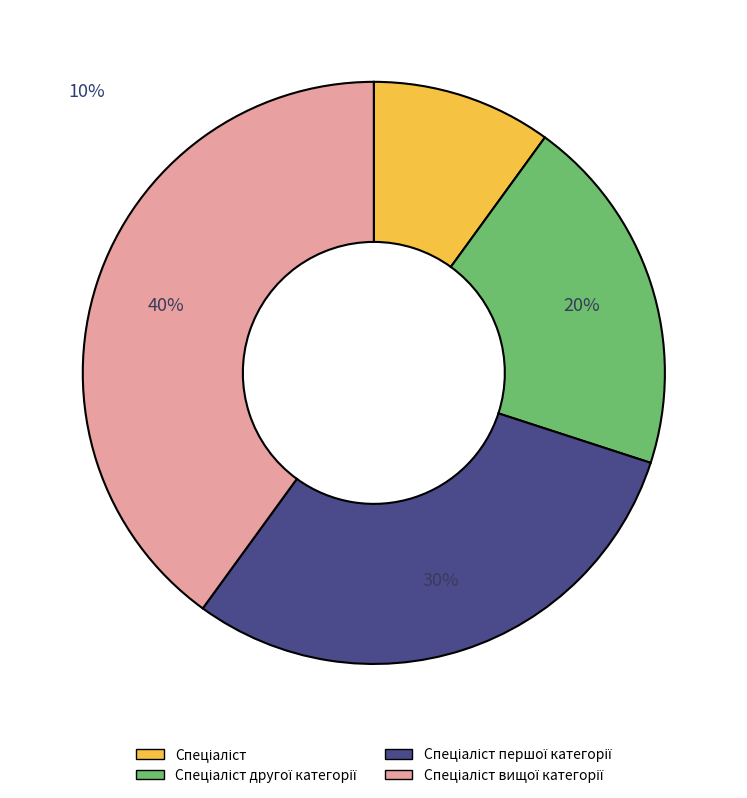

To the nearest percent, what is the average slice percentage?

25%